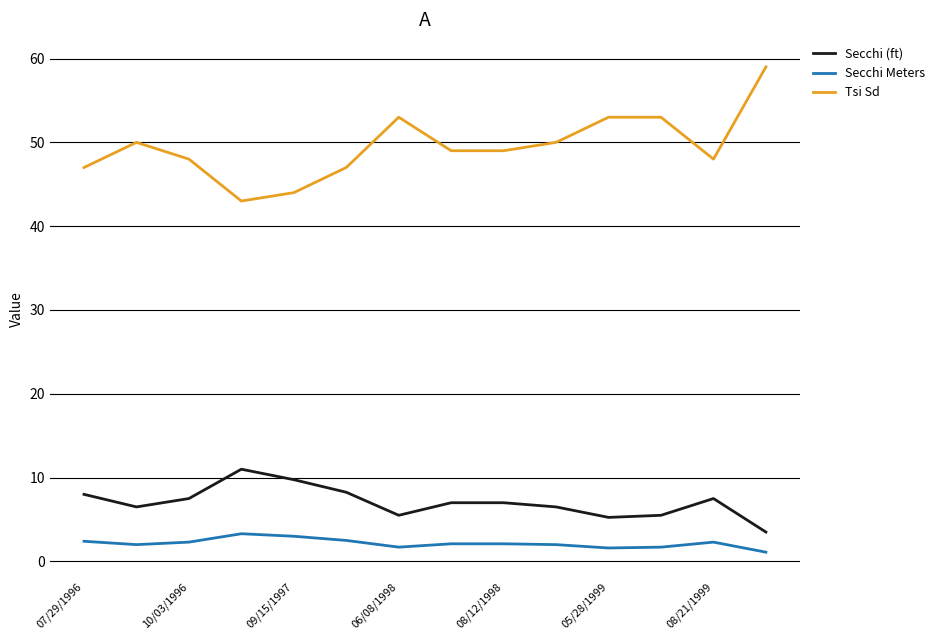

Which series has the largest total across all categories?

Tsi Sd